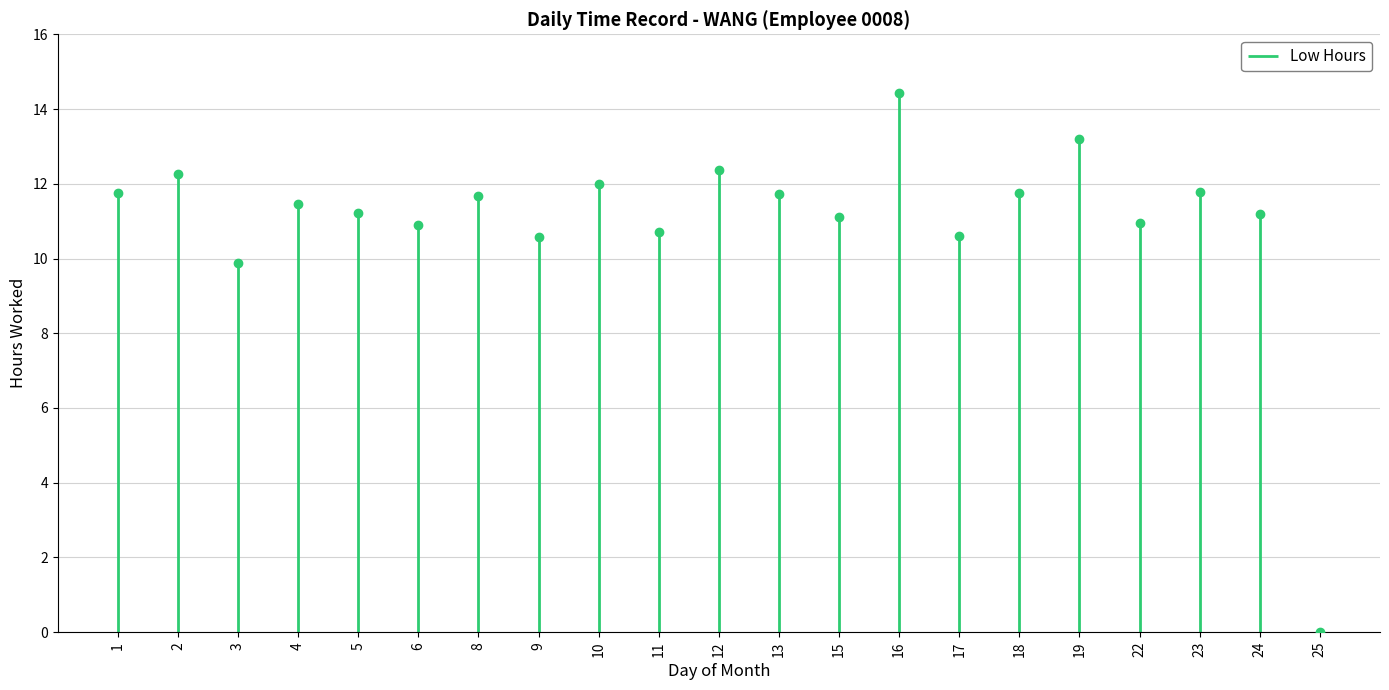

The chart shows a value of 11.7 at 8. True or false?

True